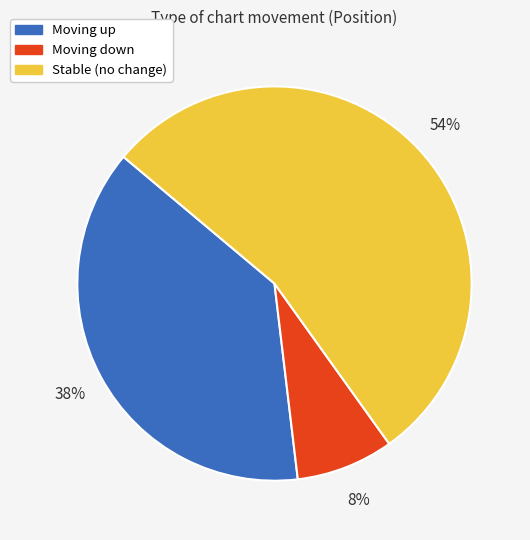

Does any single category account for the majority?

Yes